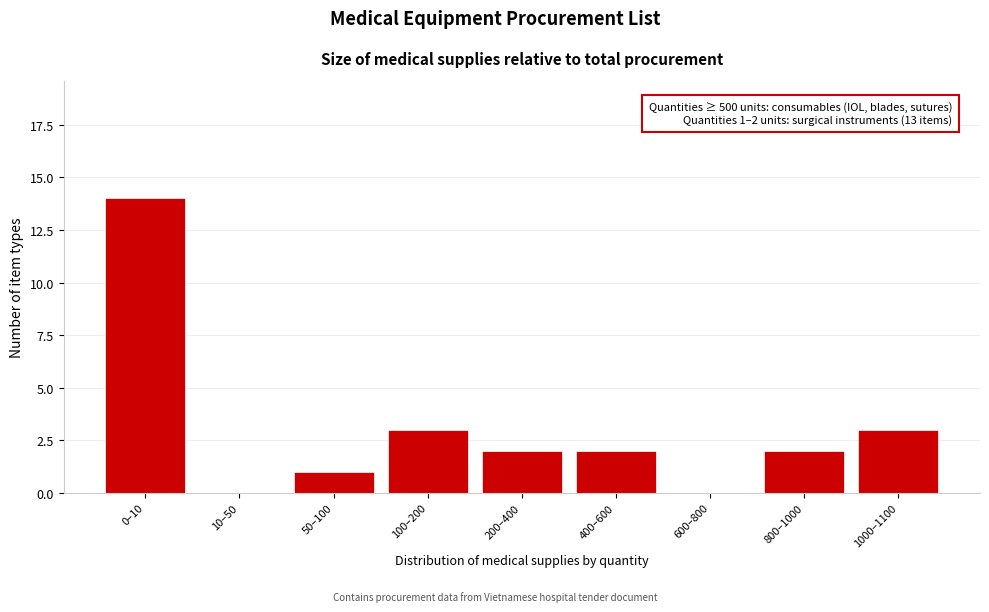

Reading right to left, list all the values displayed in this chart.

1000–1100=3	800–1000=2	600–800=0	400–600=2	200–400=2	100–200=3	50–100=1	10–50=0	0–10=14